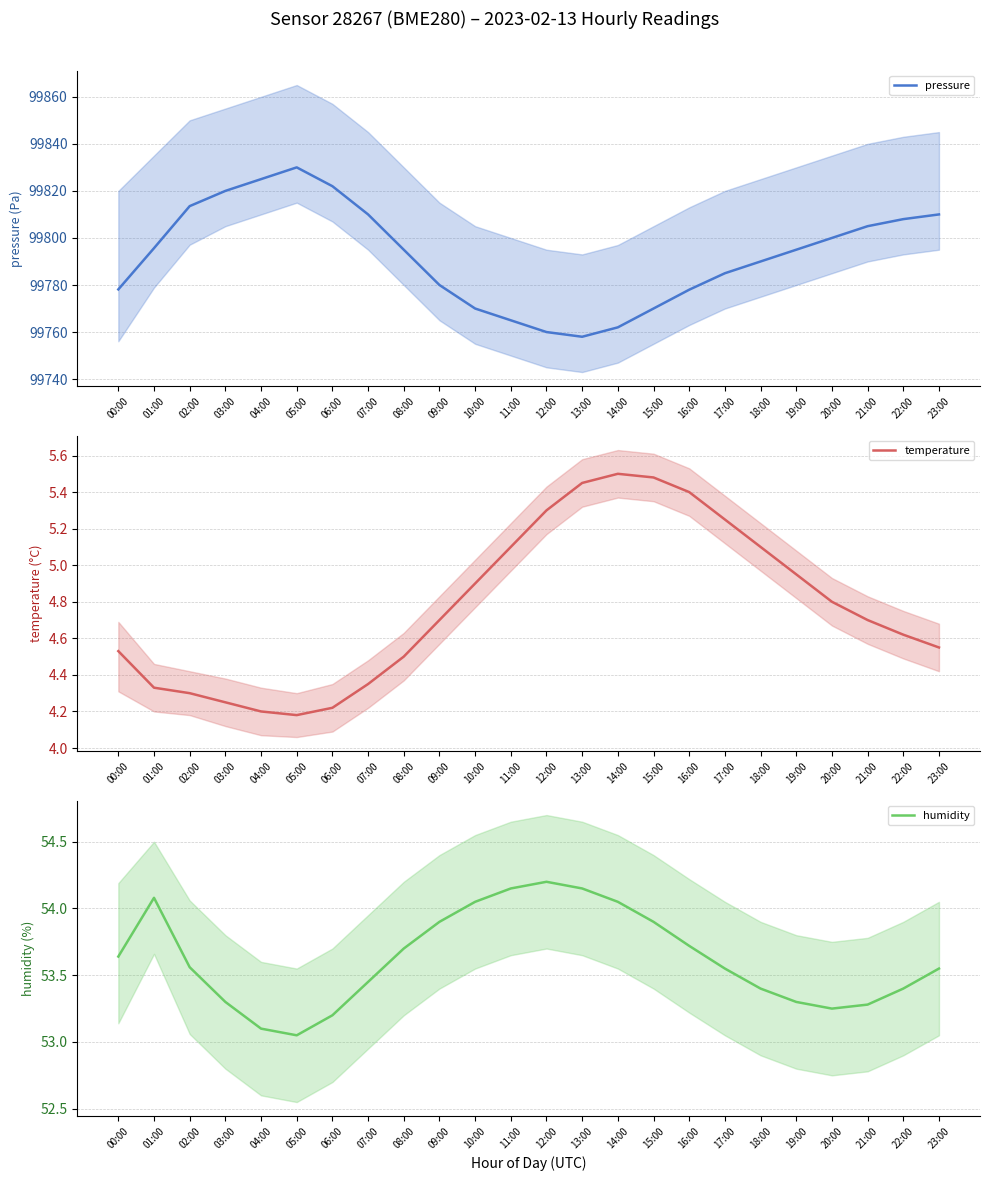

What is the maximum value shown in the chart?

99830.0